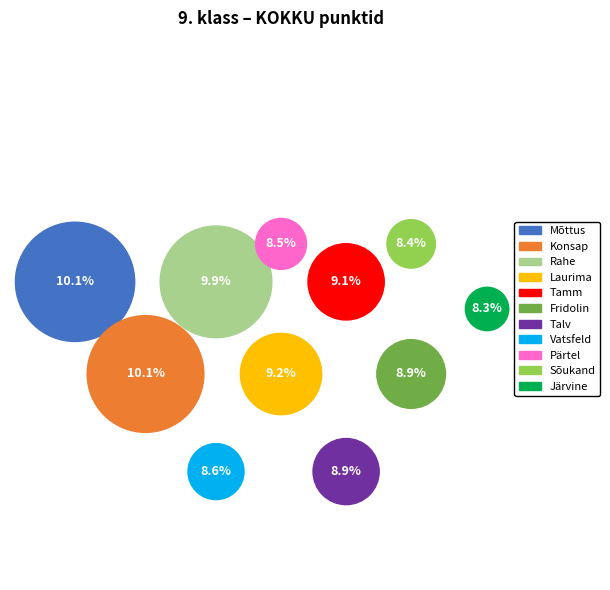

What percentage is the Fridolin, Kaarel slice, to the nearest percent?

9%